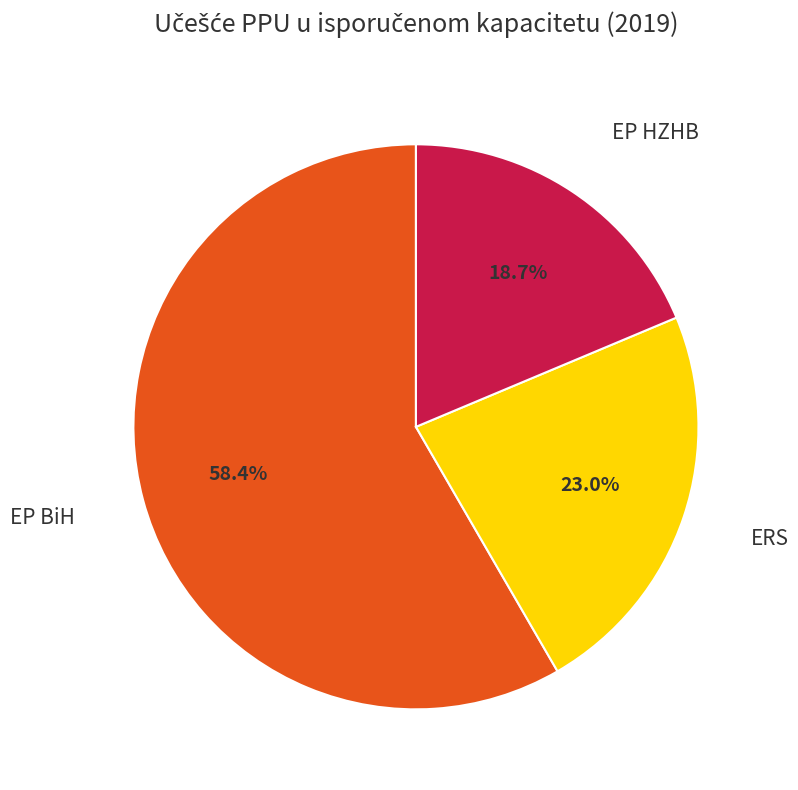

Is there any slice that represents more than half of the pie?

Yes